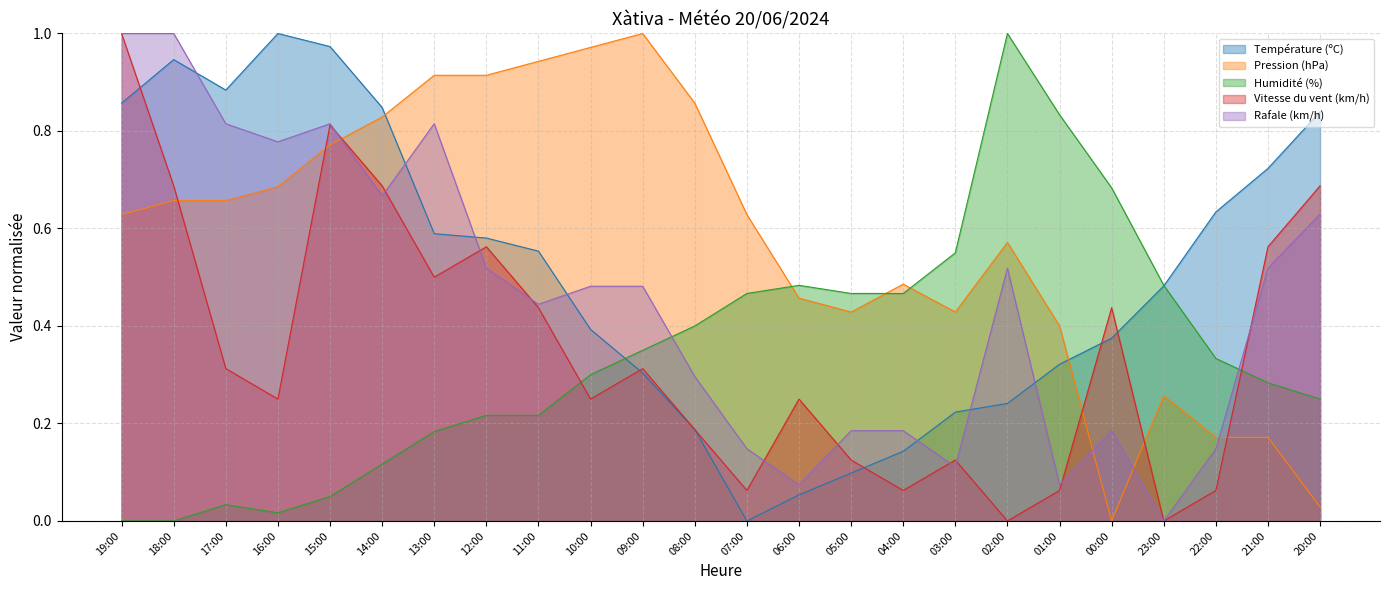

List the series in order of their peak value, lowest first.

Température (ºC), Pression (hPa), Humidité (%), Vitesse du vent (km/h), Rafale (km/h)